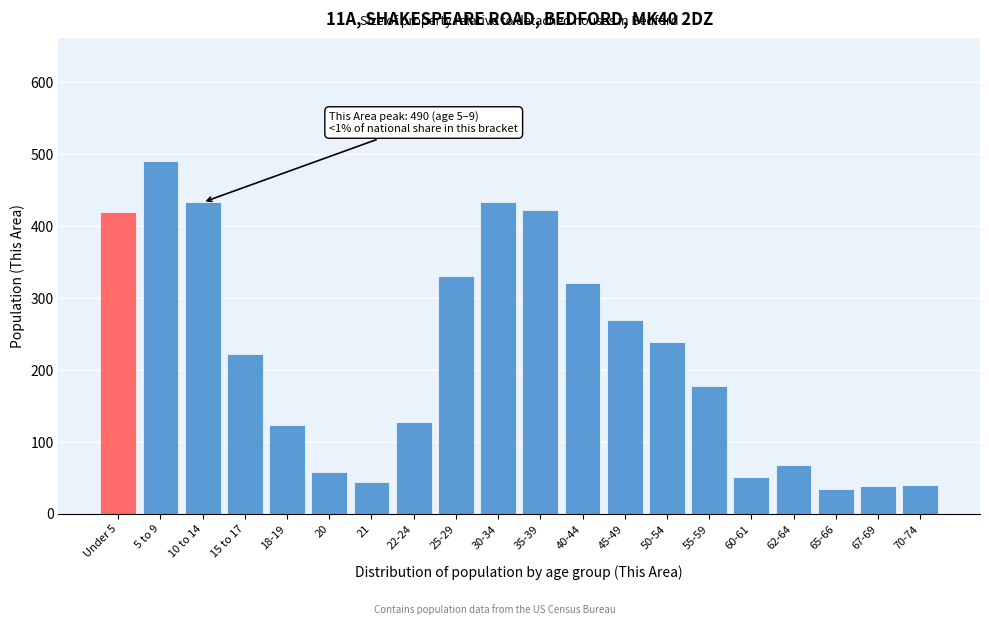

What is the label of the 15th bar from the right?

20